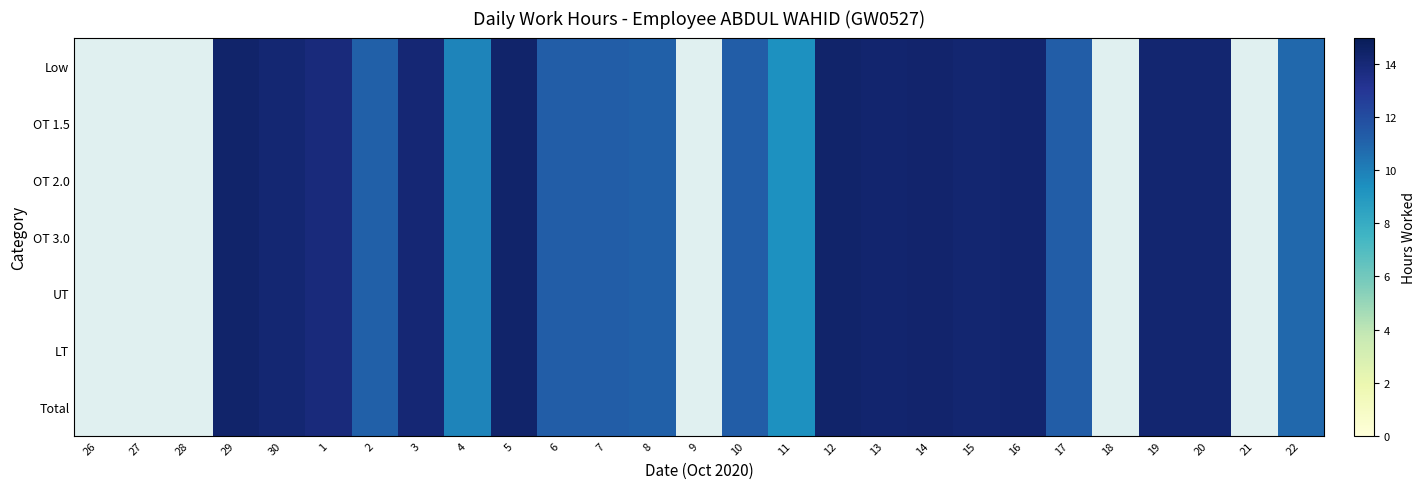

What is the total value across all series at 19?

99.3